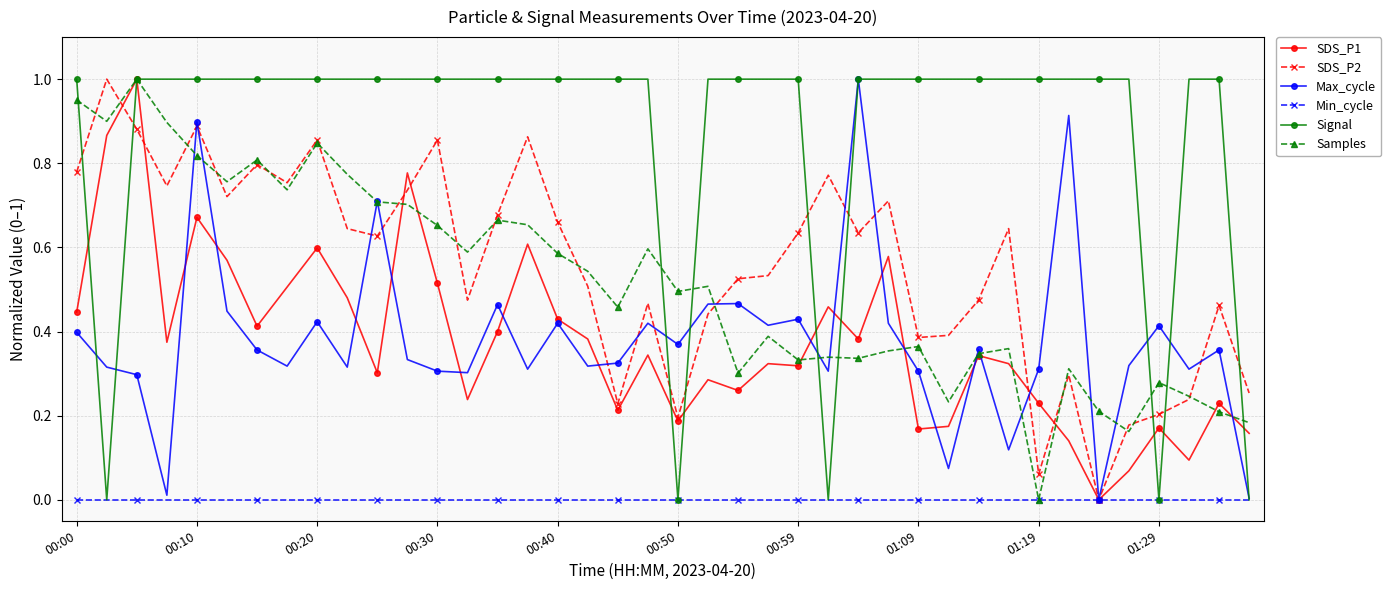

True or false: Samples has more than 2 interior local peaks.

True